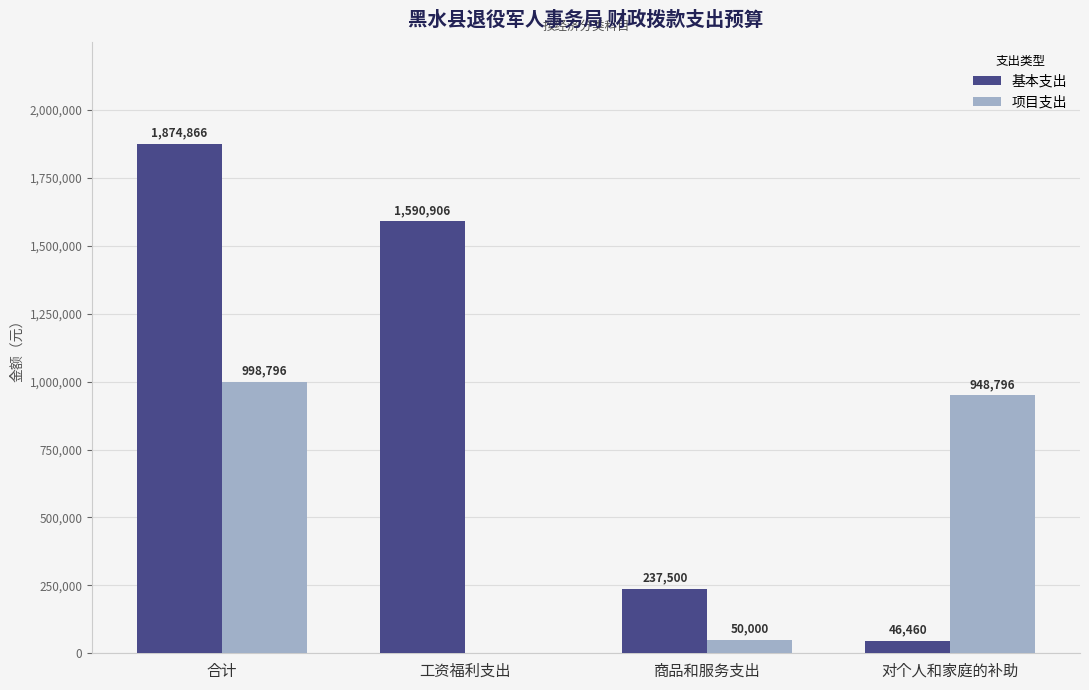

The 基本支出 series shows 812704.6 at 合计. True or false?

False